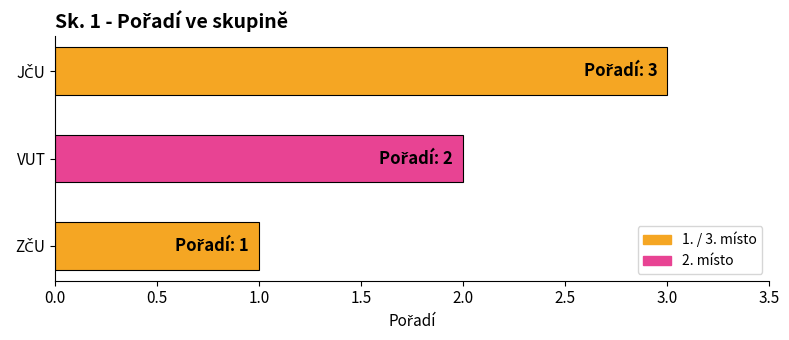

The chart shows a value of 2 at VUT. True or false?

True